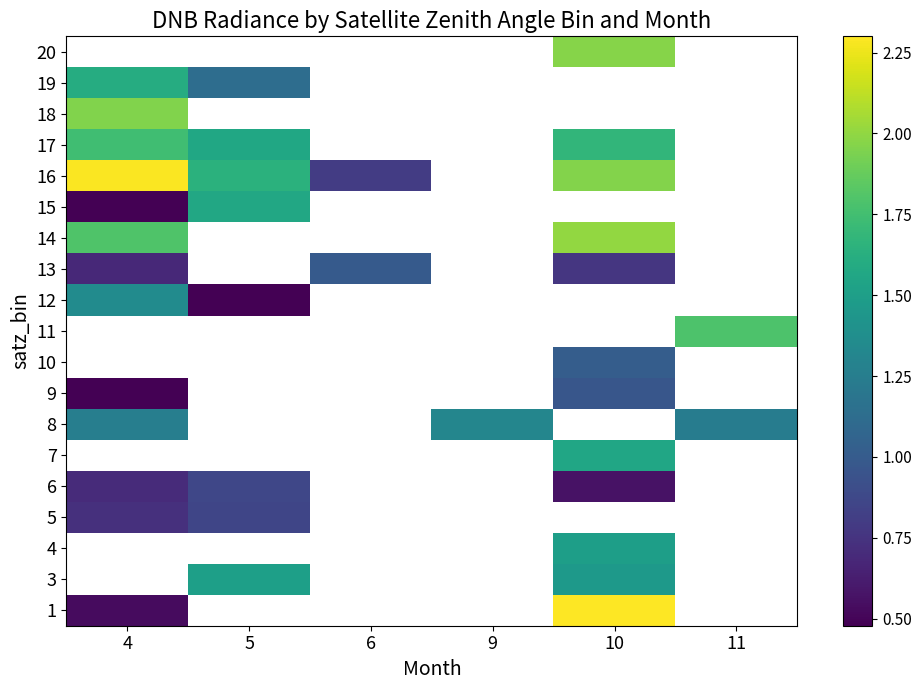

List the labels in order of row_9 value, smallest first.

4, 5, 6, 9, 10, 11